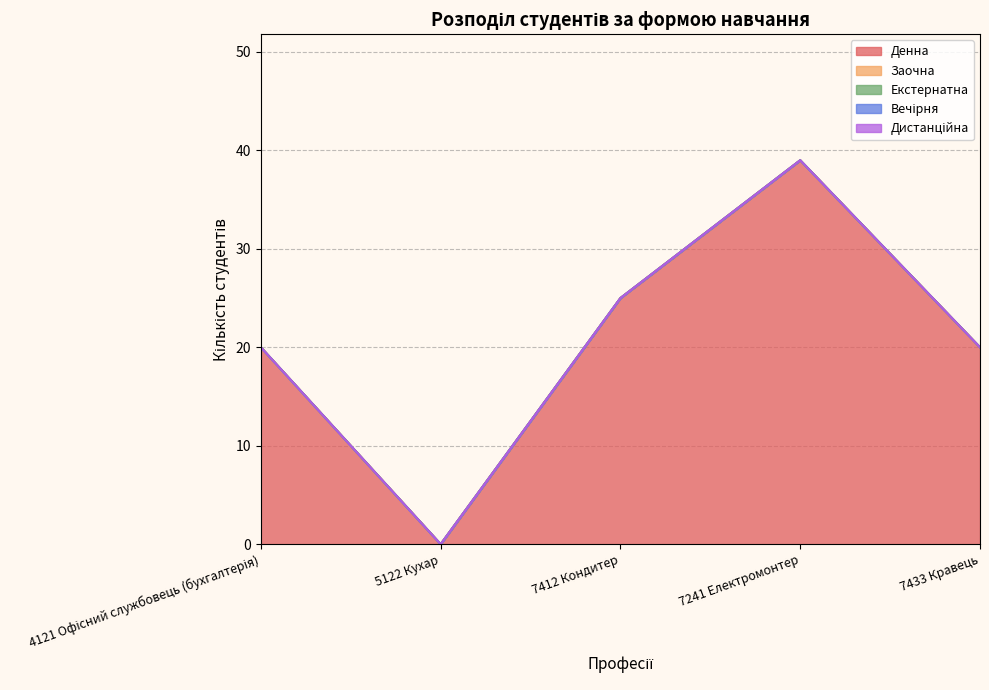

At which category does Денна reach its first local peak?

7241 Електромонтер